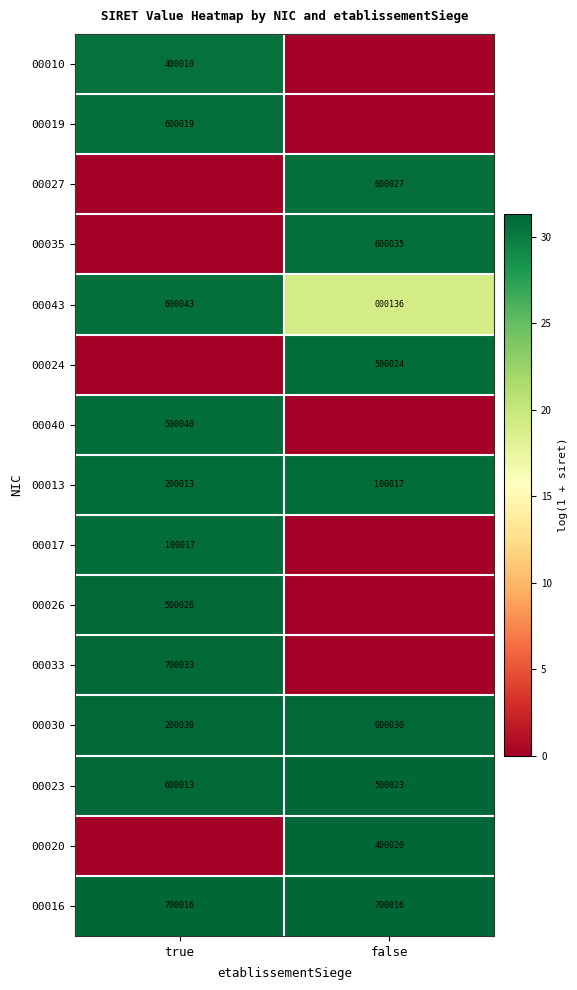

List the labels in order of 00013 value, largest first.

true, false